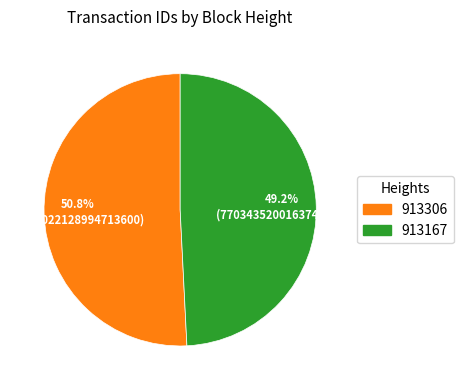

Which slice is the largest?

913306